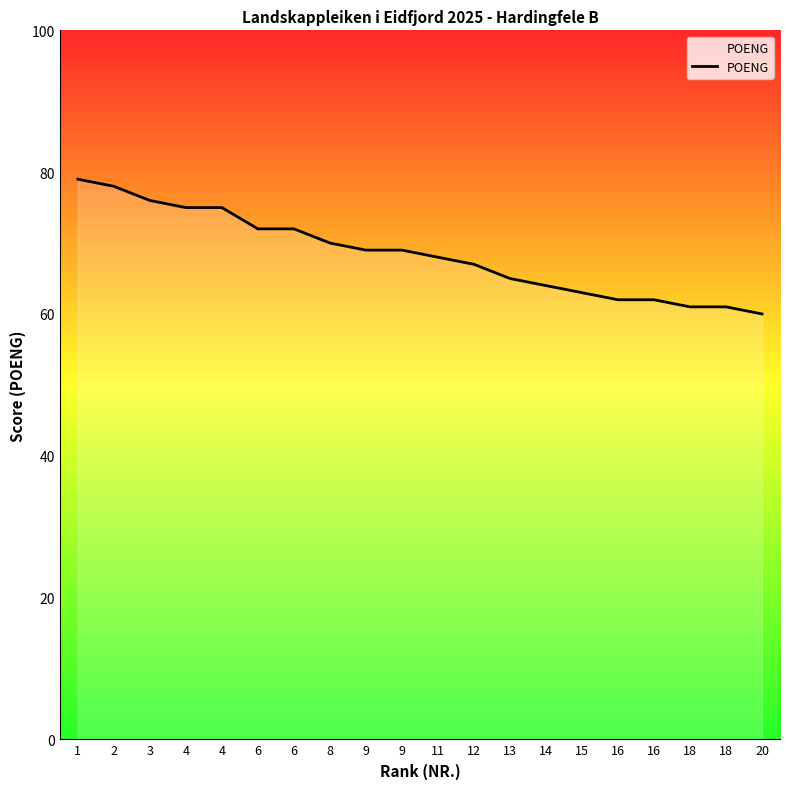

How many categories are shown in the chart?

20